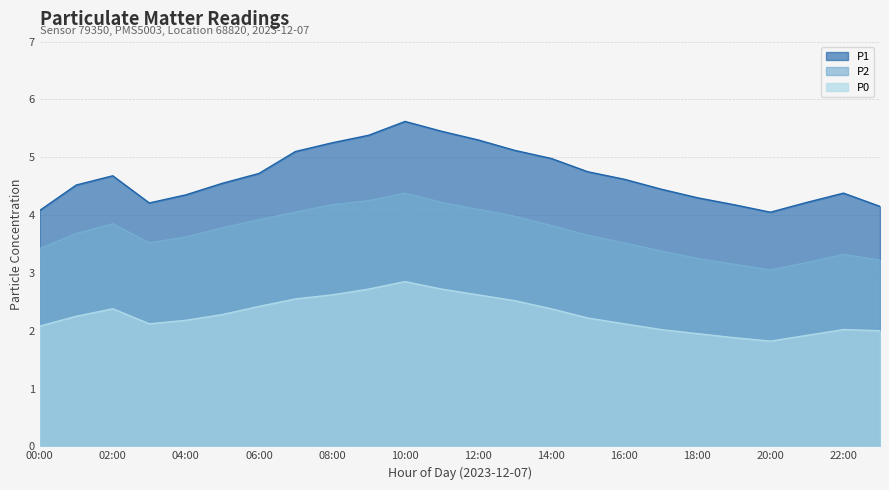

What position from the right is 03:00?

21